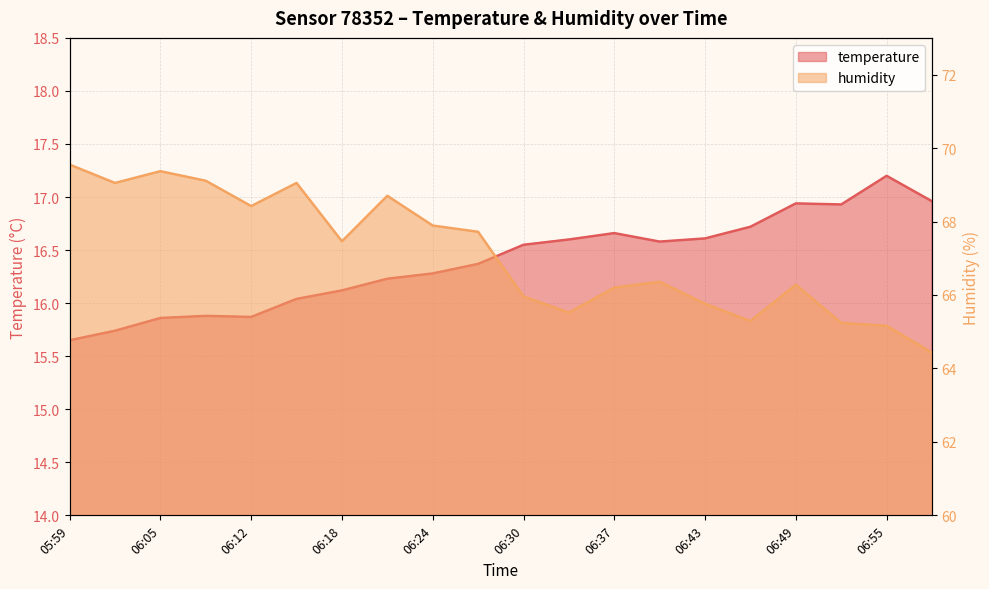

Reading right to left, transcribe all the data shown in this chart.

temperature: 17.0	17.2	16.9	16.9	16.7	16.6	16.6	16.7	16.6	16.6	16.4	16.3	16.2	16.1	16.0	15.9	15.9	15.9	15.7	15.7
humidity: 64.4	65.2	65.2	66.3	65.3	65.8	66.4	66.2	65.5	66.0	67.7	67.9	68.7	67.5	69.0	68.4	69.1	69.4	69.0	69.5